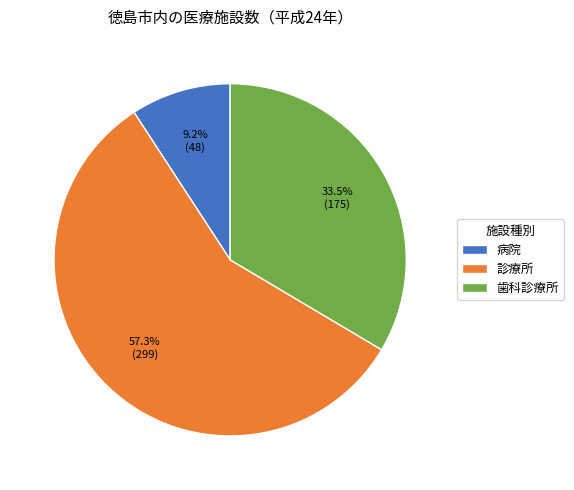

Which has a higher value, 歯科診療所 or 診療所?

診療所